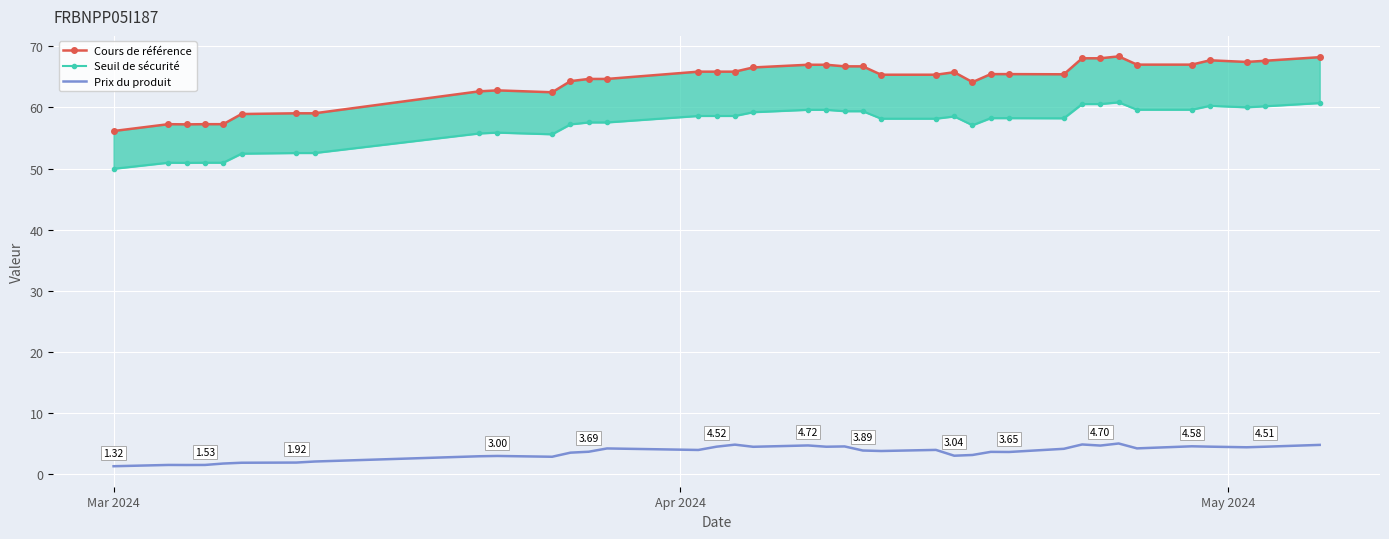

How many values in the Prix du produit series exceed 3?

27